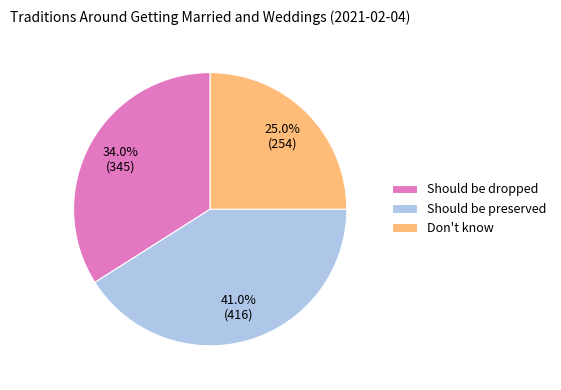

Between Don't know and Should be dropped, which is larger?

Should be dropped